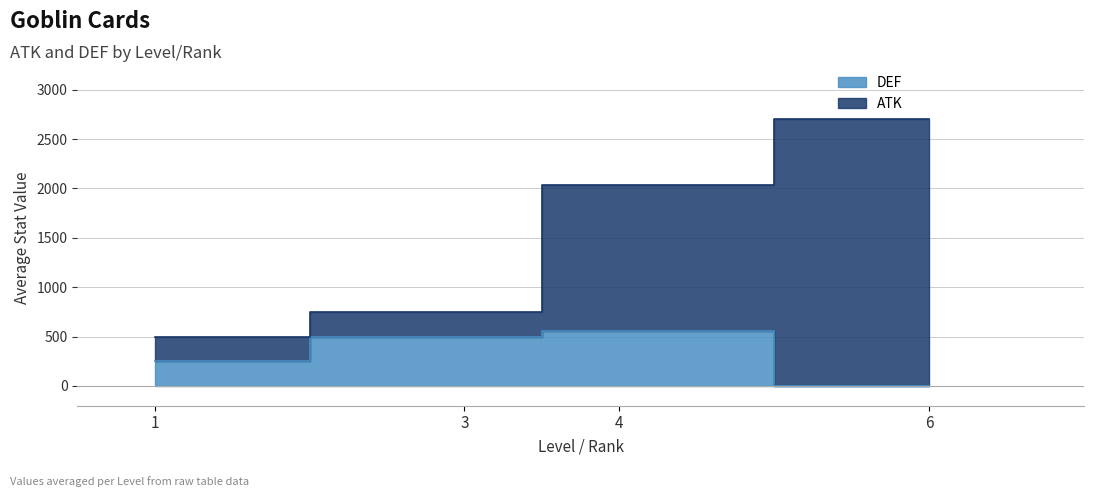

True or false: DEF has more than 0 points higher than both neighbors.

True